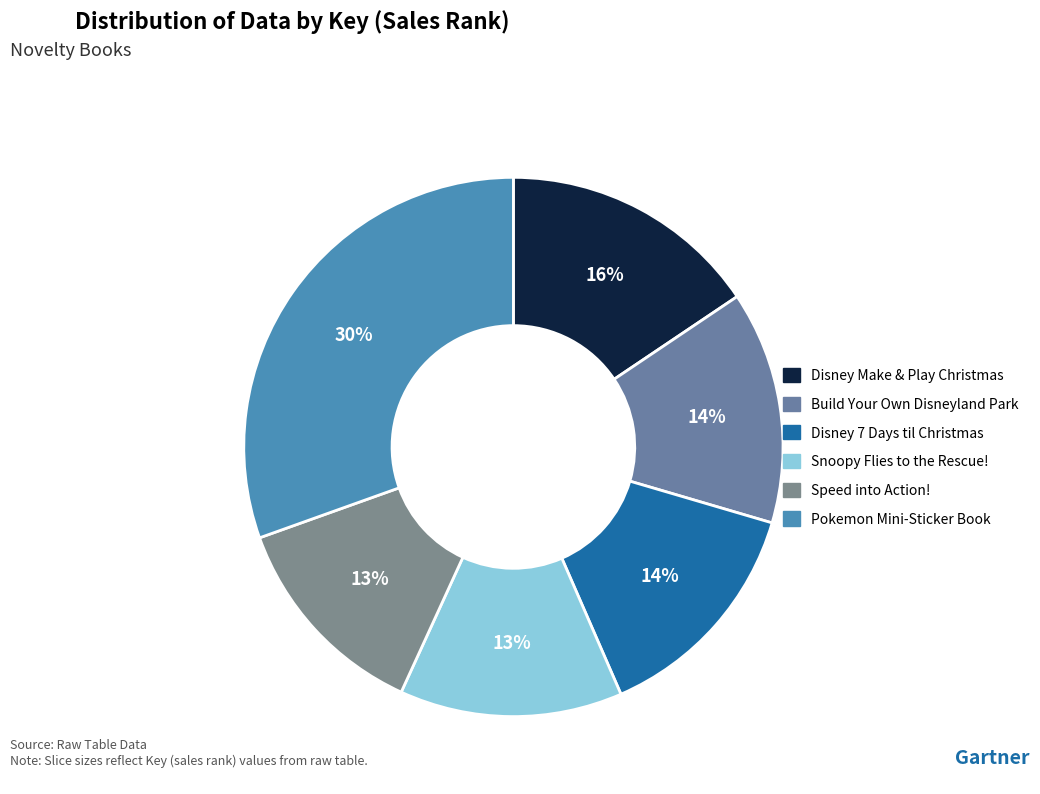

How many slices are in this pie chart?

6